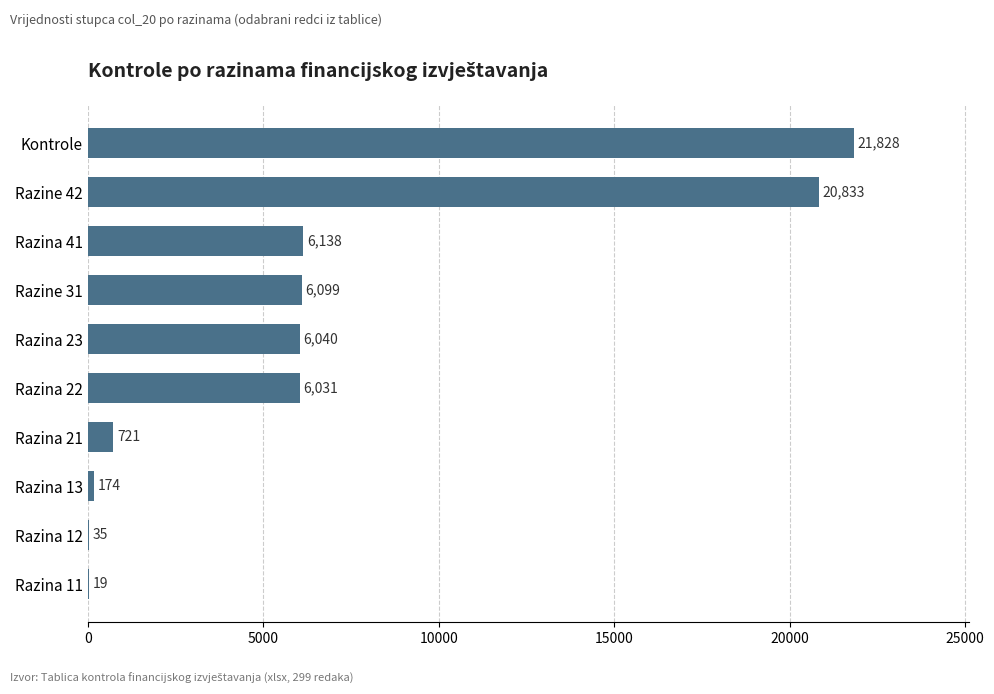

Are the bars grouped side by side (vs. stacked)?

No